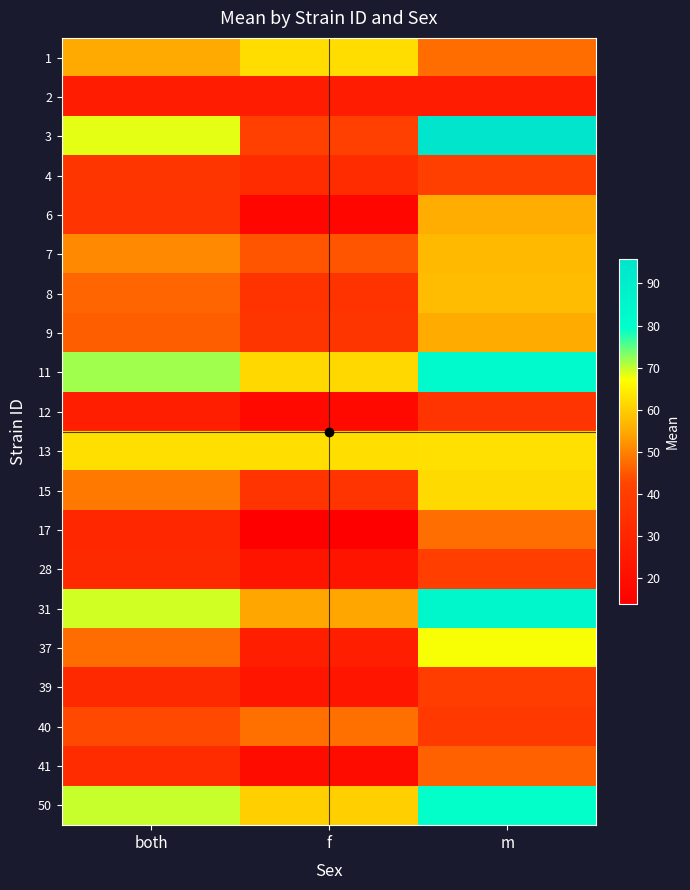

What is the smallest value displayed?

13.8